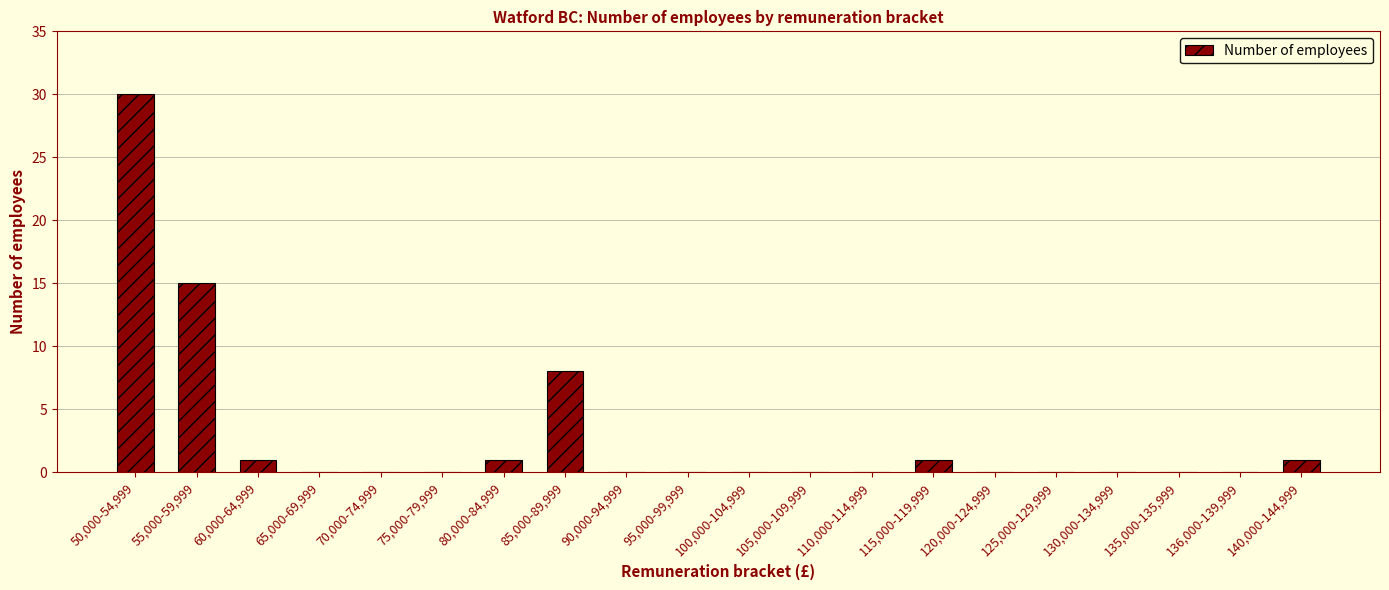

What is the sum of all values?

57